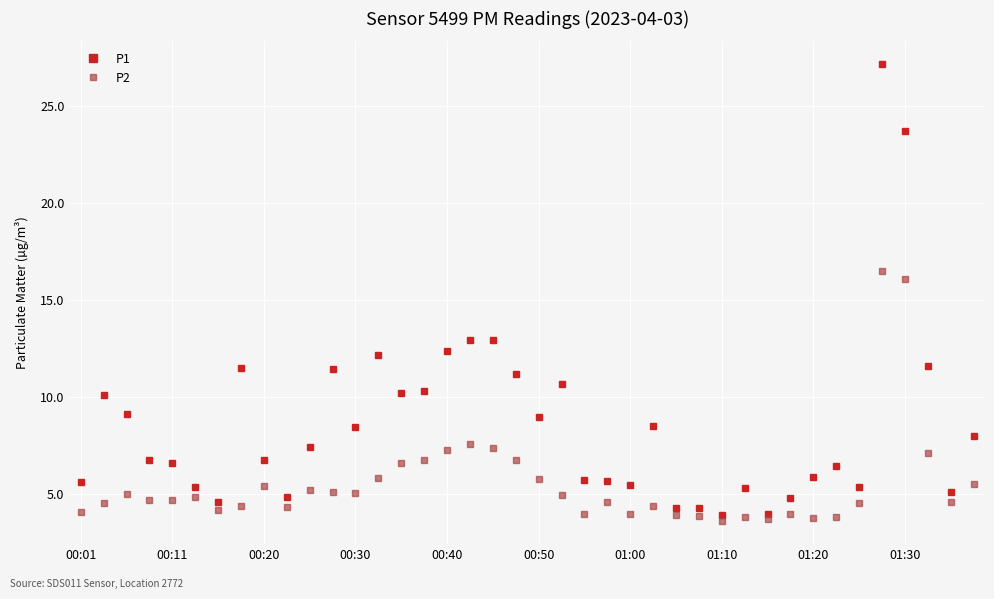

Rank the series by their average value, from highest to lowest.

P1, P2